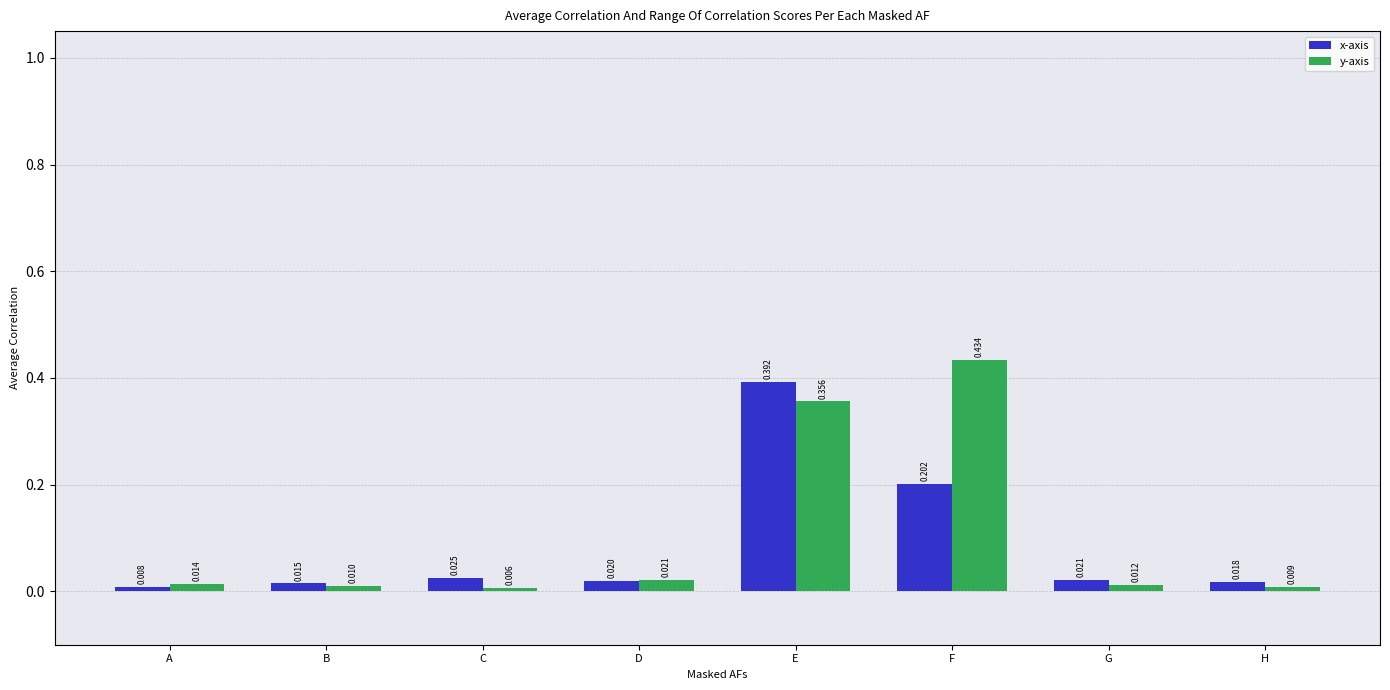

Which series has the widest spread of values?

y-axis